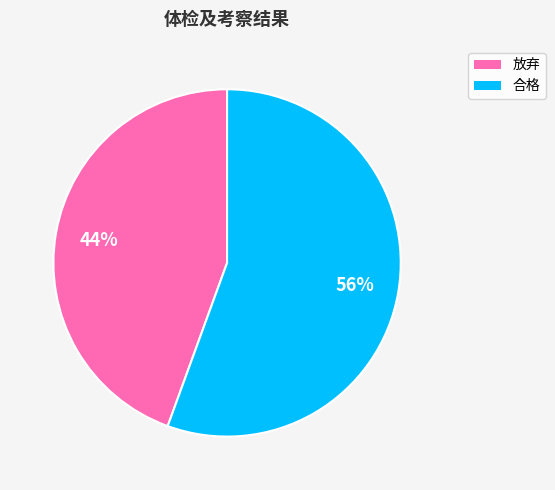

What percentage is the 合格 slice, to the nearest percent?

56%